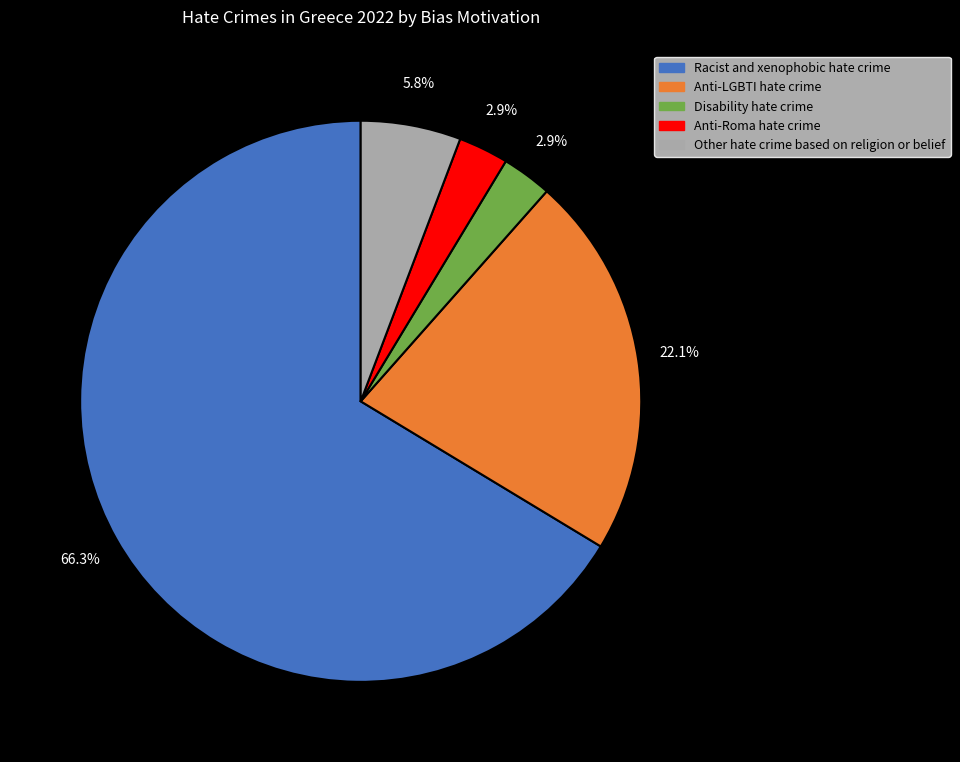

How many segments does this pie chart have?

5